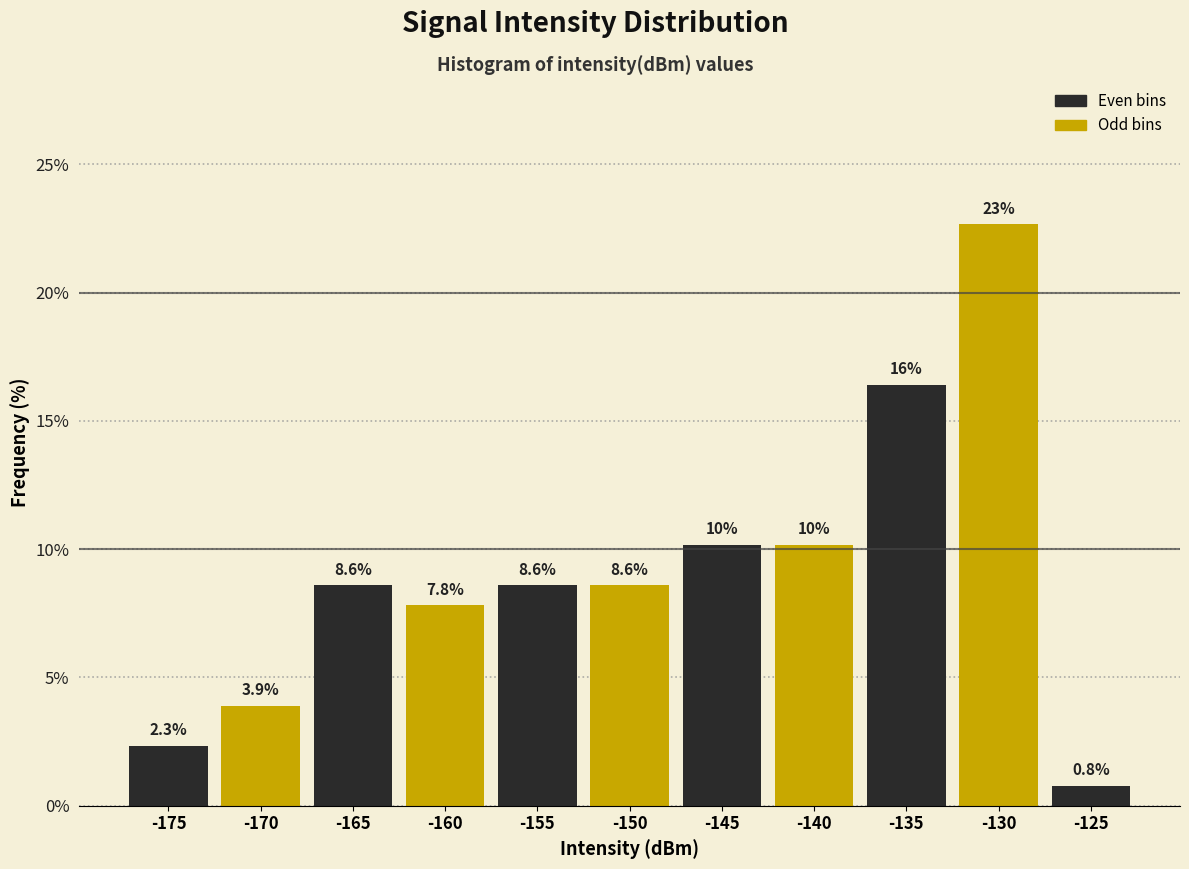

Reading right to left, what are all the values shown in this chart?

0.8	22.7	16.4	10.2	10.2	8.6	8.6	7.8	8.6	3.9	2.3